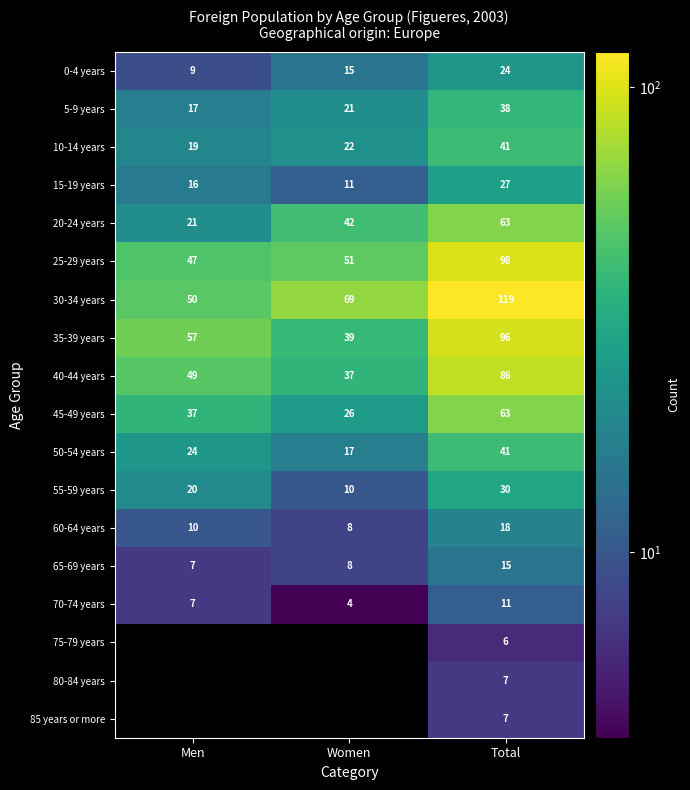

Is the value of 45-49 years at Women greater than the value of 20-24 years at Total?

No